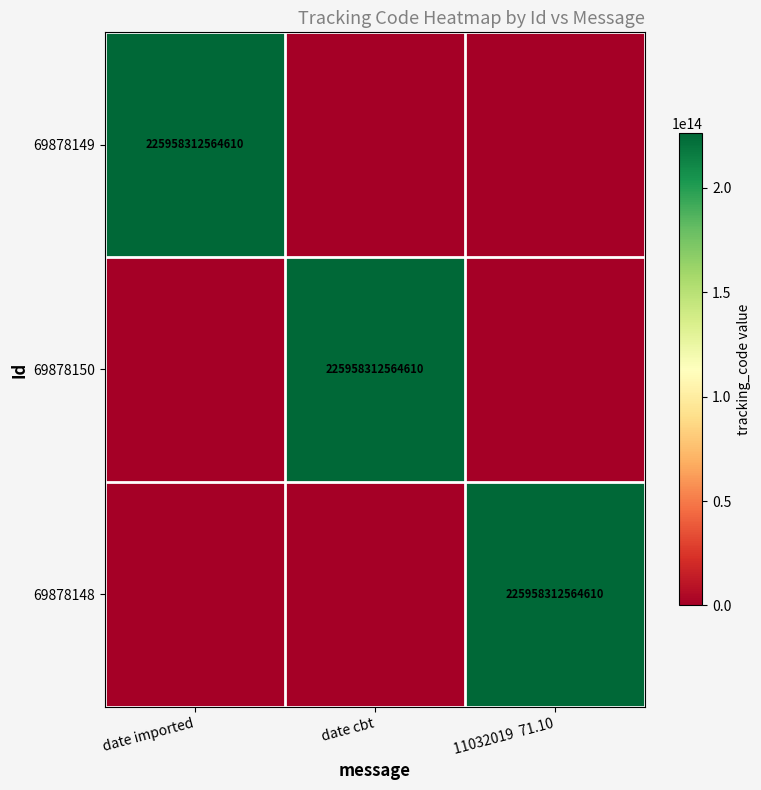

Is it true that 69878150 equals 225958312564610 at date cbt?

True